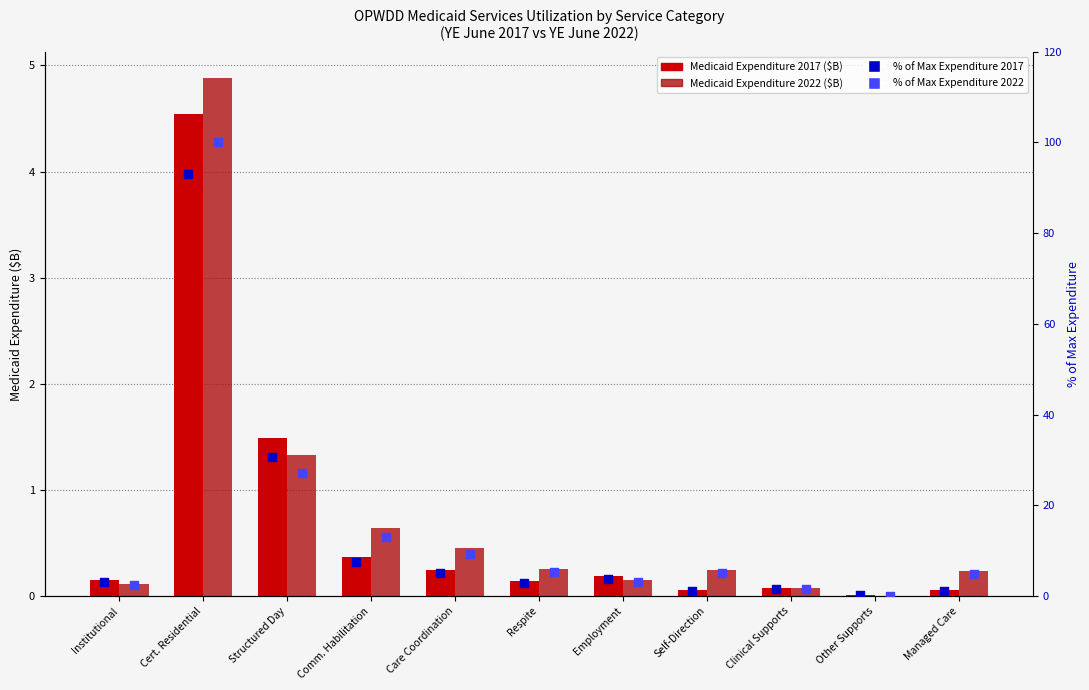

At which category is the sum across all series the highest?

Cert. Residential